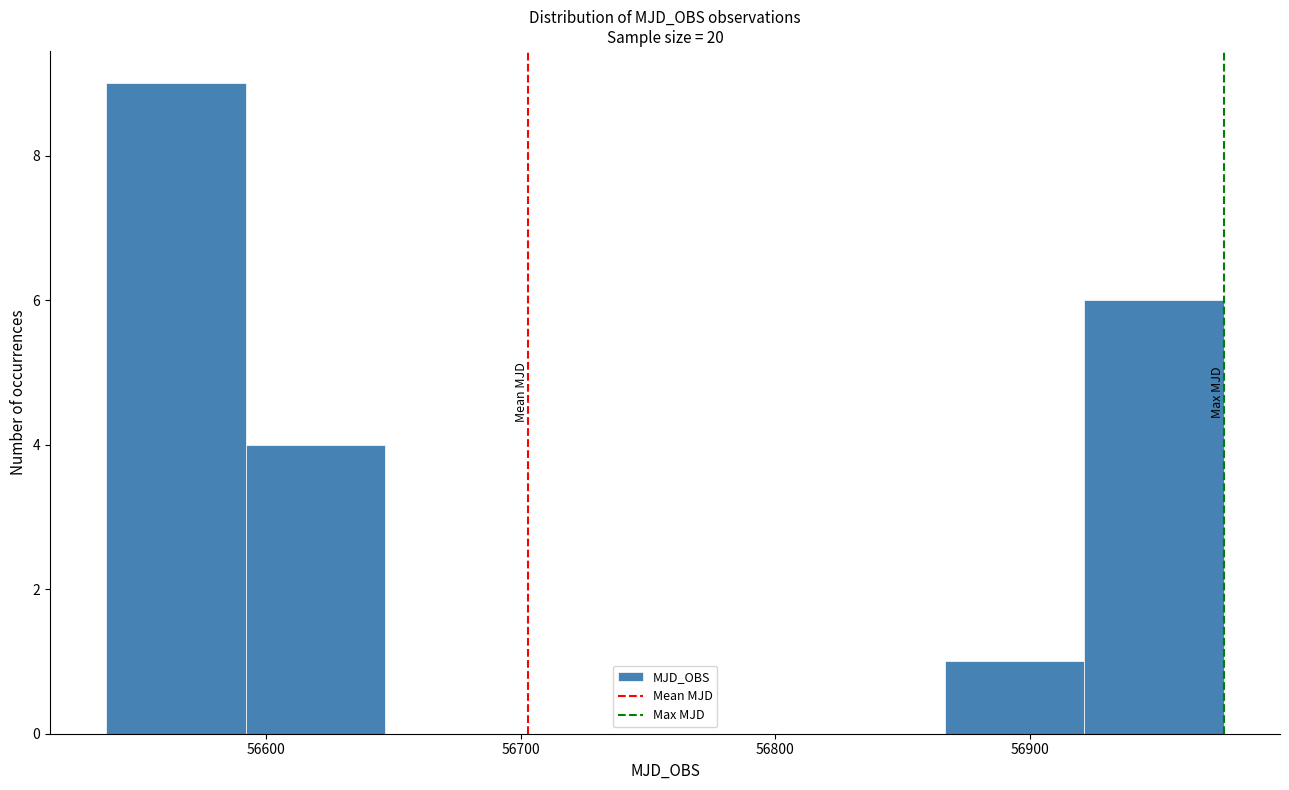

How tall is the bar that spans 56540 to 56590 on the x-axis? Neither the bar edges nor the heights are printed on the chart, so give them approximately, as read against the axes.

9